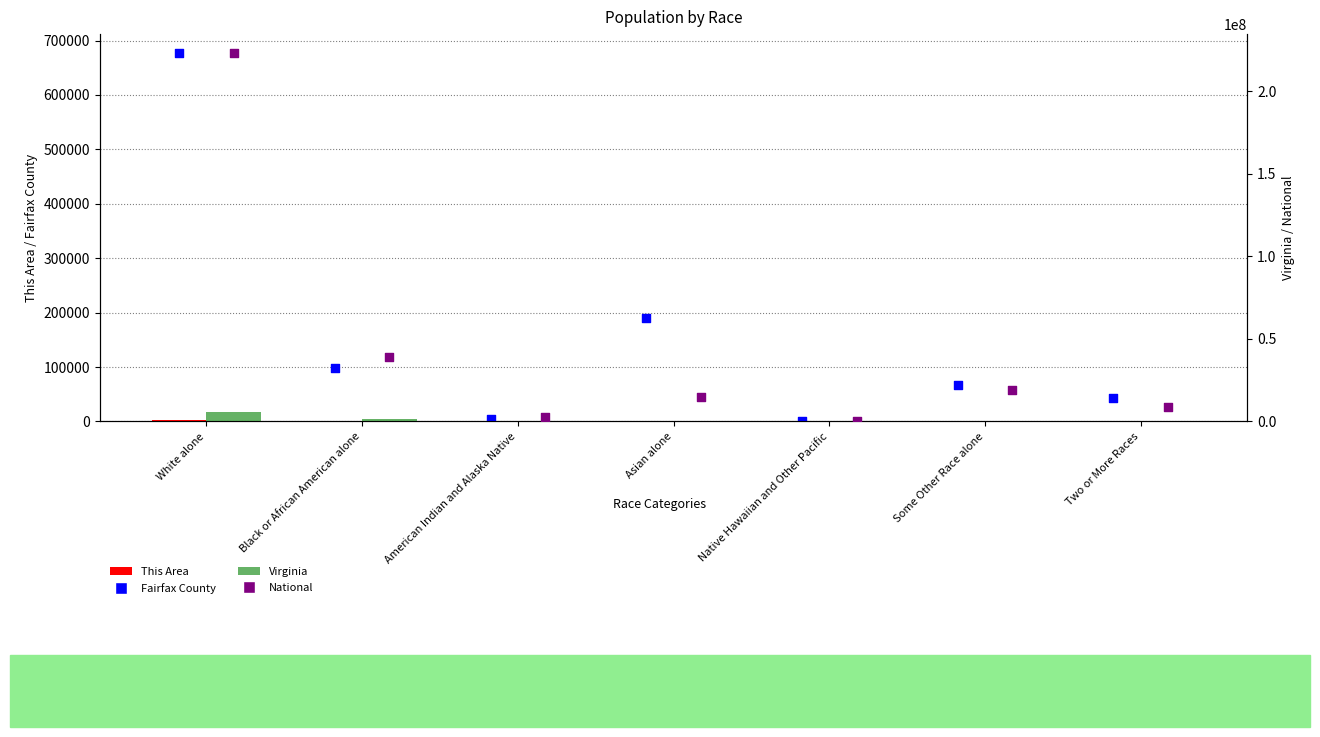

Is the value of Virginia at Black or African American alone greater than the value of Fairfax County at Asian alone?

Yes